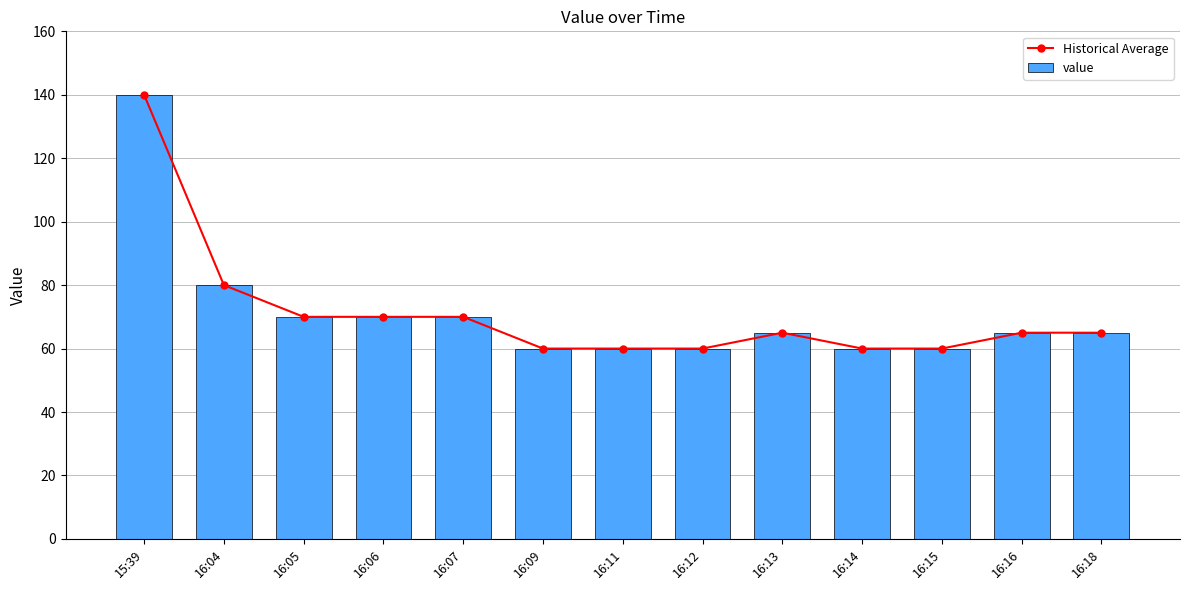

What is the value of the value bar at the 11th from the left?

60